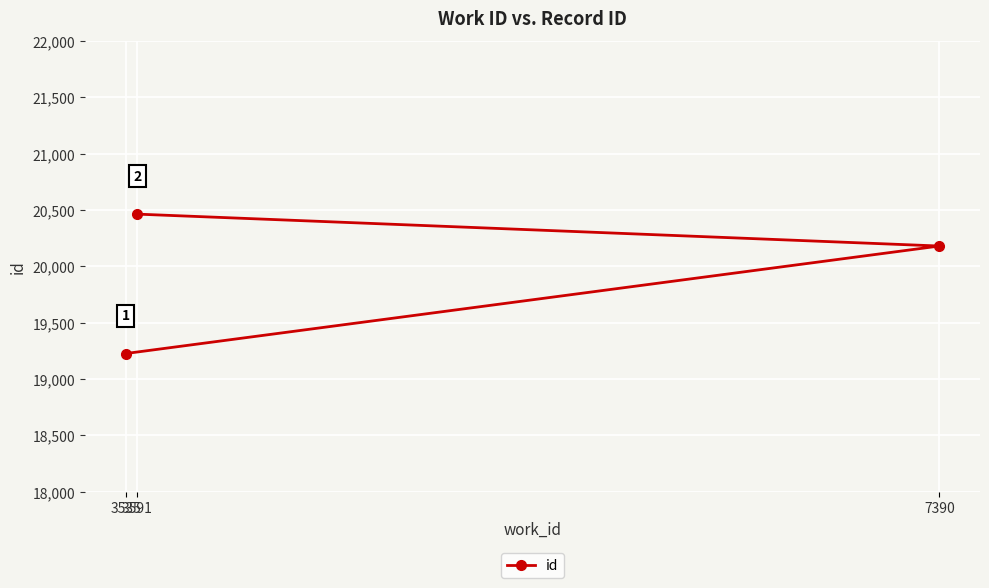

At which label does the data first exceed 20181?

3591